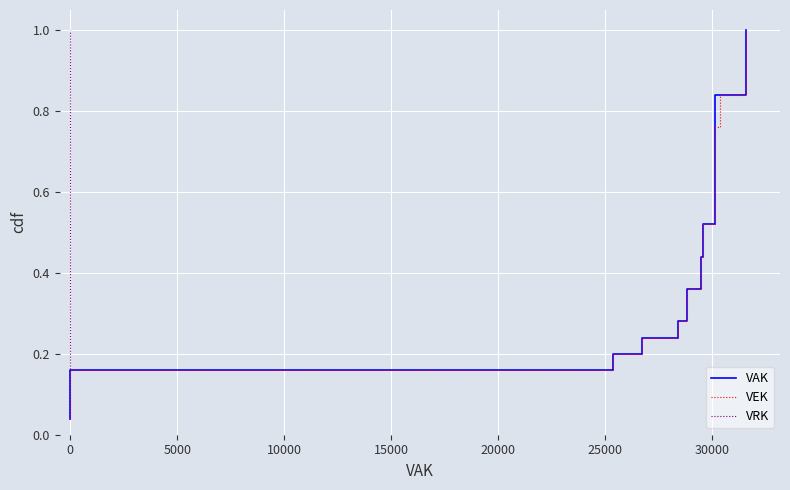

At how many categories does at least one series exceed 0?

25